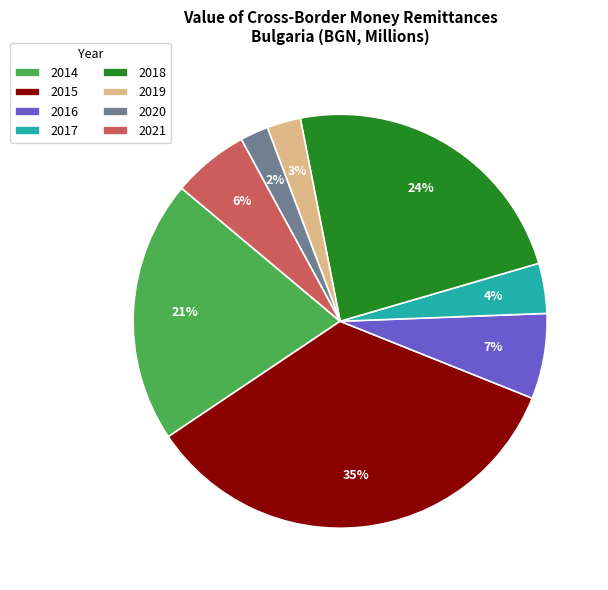

How many slices are in this pie chart?

8